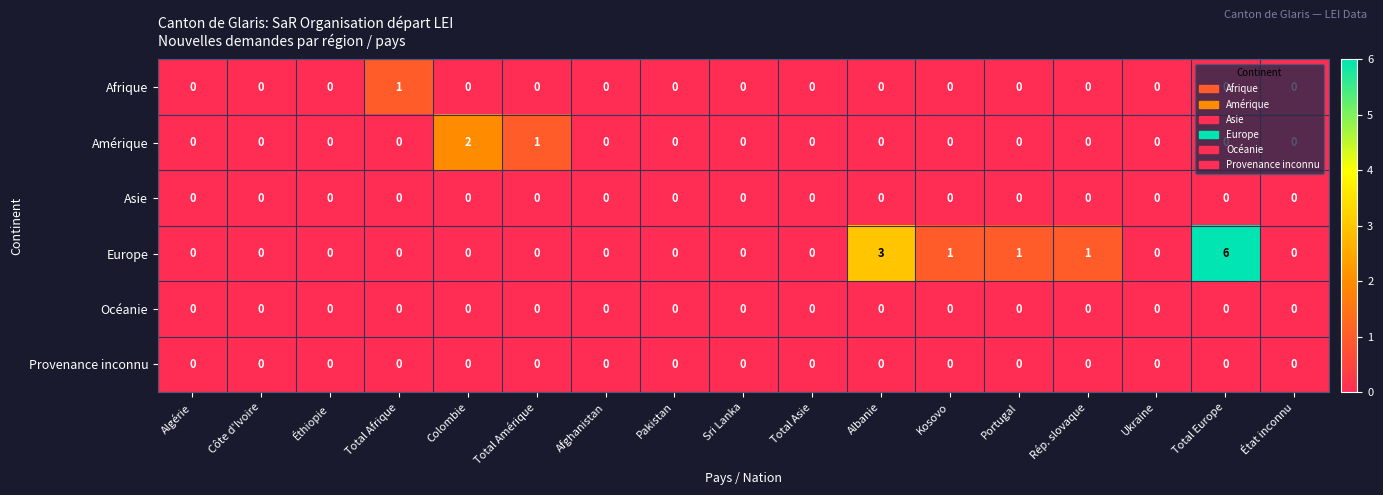

Which label corresponds to the largest value in the chart?

Total Europe